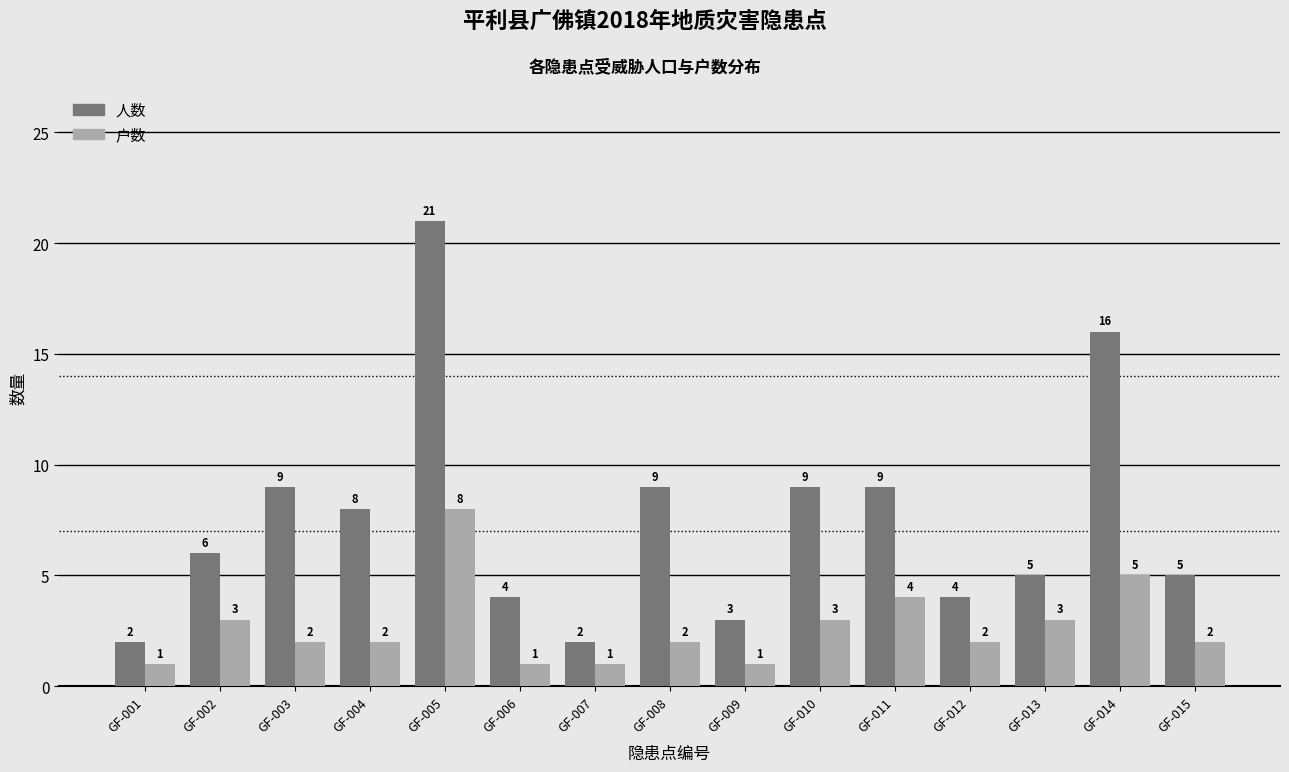

What is the smallest value displayed?

1